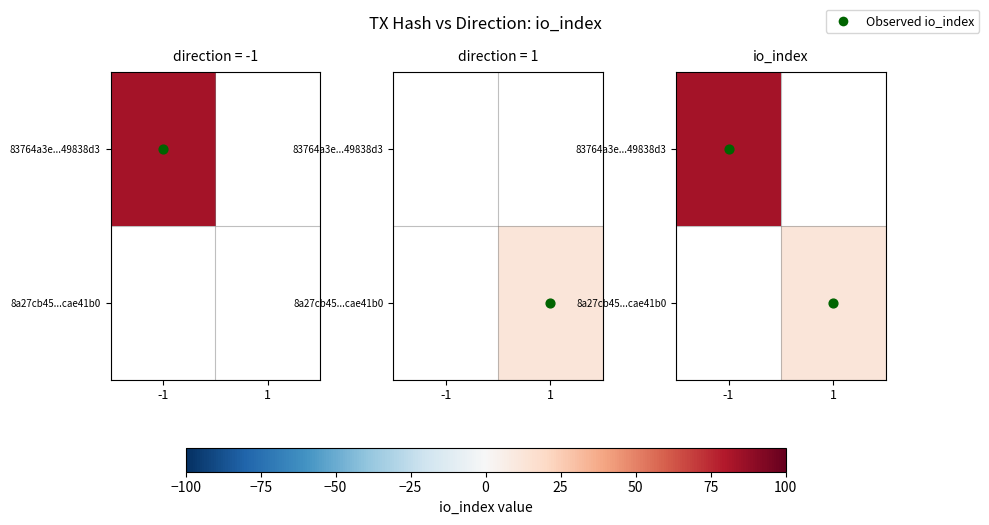

How many data points does each series have?

2